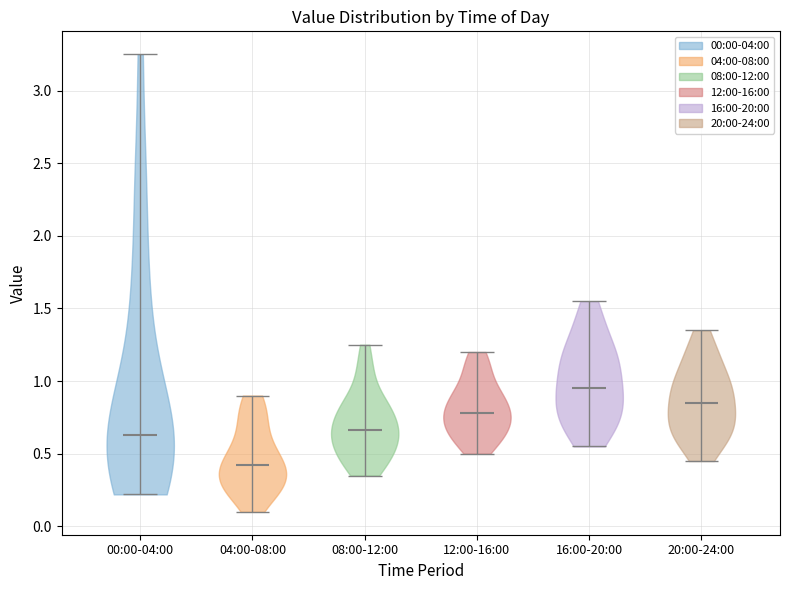

Which violin has the lowest median line?

04:00-08:00